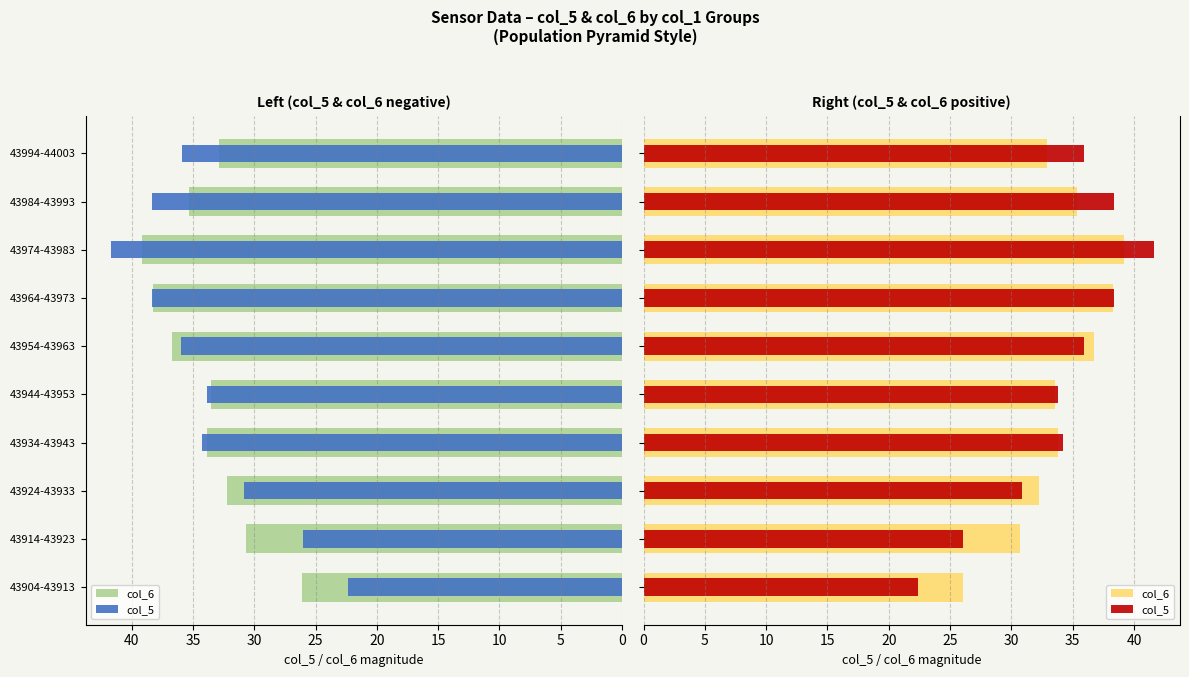

How many series are shown in this chart?

2